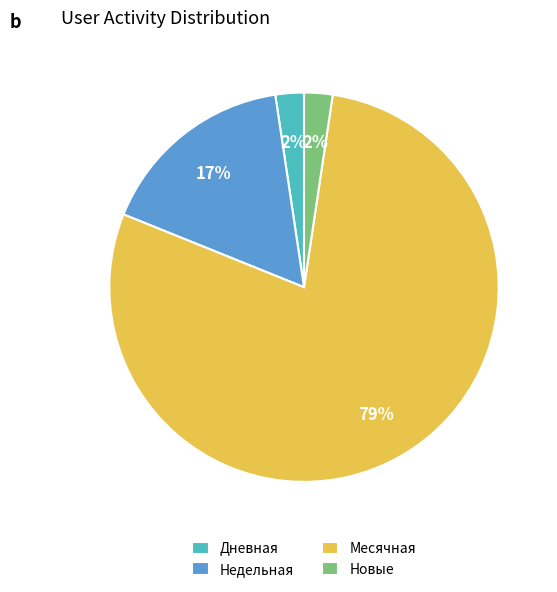

Is the sum of Недельная and Месячная greater than half?

Yes